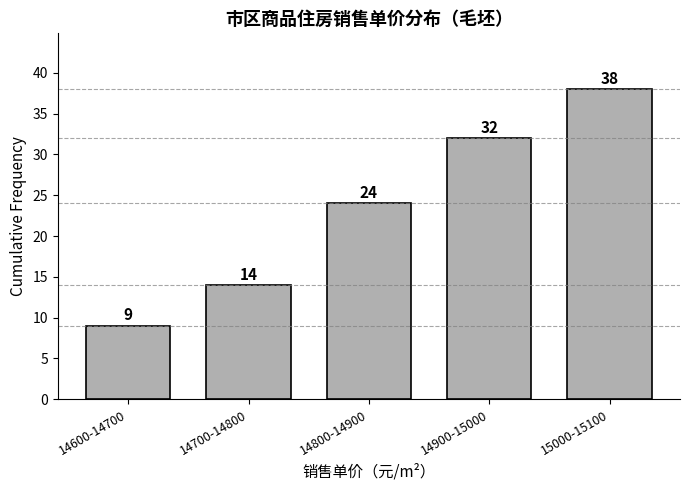

Reading left to right, list all the values displayed in this chart.

9	14	24	32	38